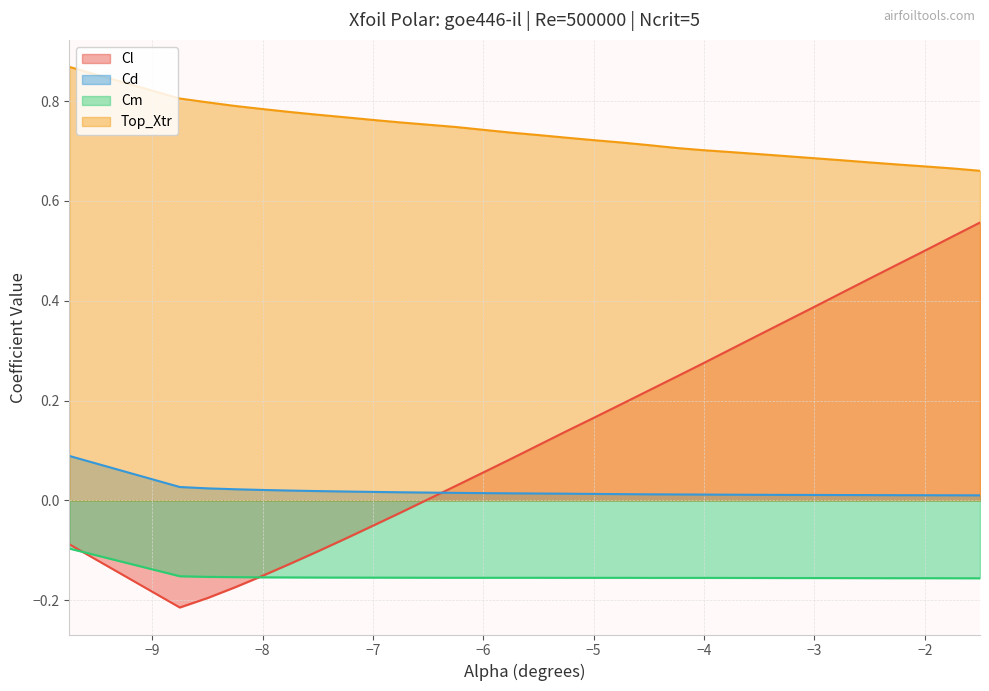

What is the greatest value displayed?

0.9